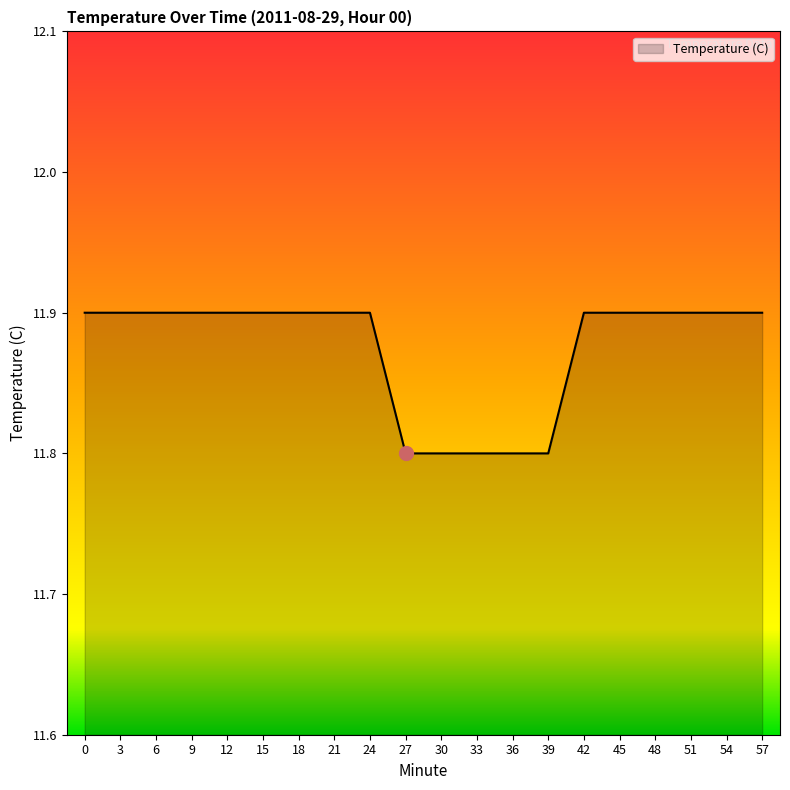

What is the ratio of the value at 3 to the value at 18?

1.0